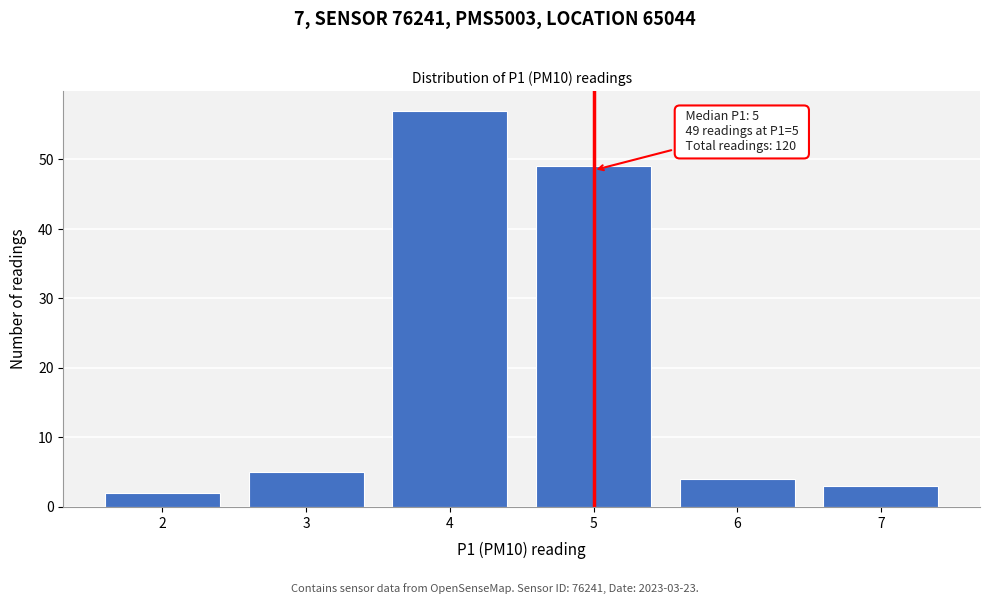

Reading left to right, list all the values displayed in this chart.

2	5	57	49	4	3